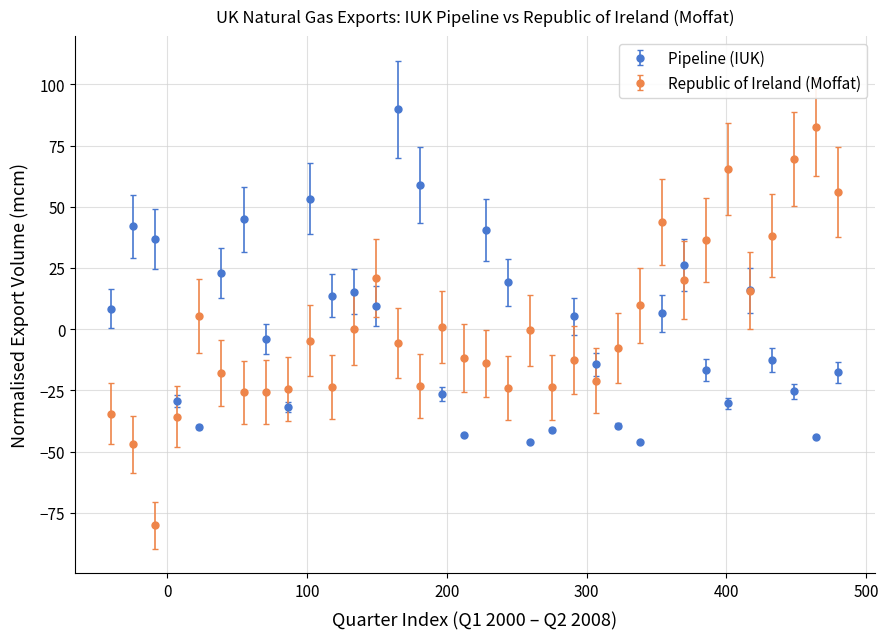

Which series has the largest range (max minus min)?

Republic of Ireland (Moffat)